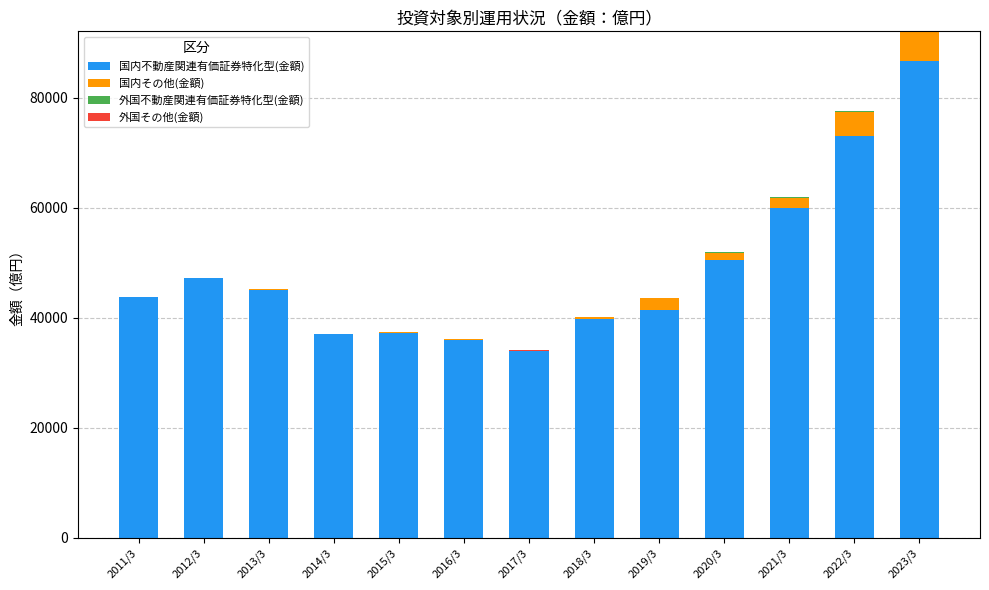

What is the maximum value for 国内不動産関連有価証券特化型(金額)?

86669.9